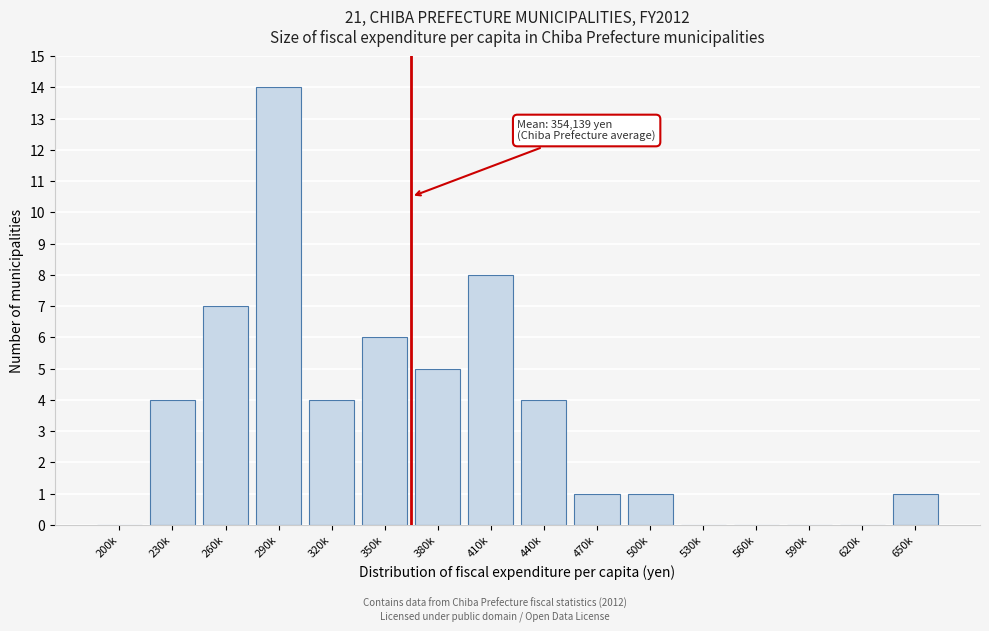

Reading left to right, what are all the values shown in this chart?

200k=0	230k=4	260k=7	290k=14	320k=4	350k=6	380k=5	410k=8	440k=4	470k=1	500k=1	530k=0	560k=0	590k=0	620k=0	650k=1